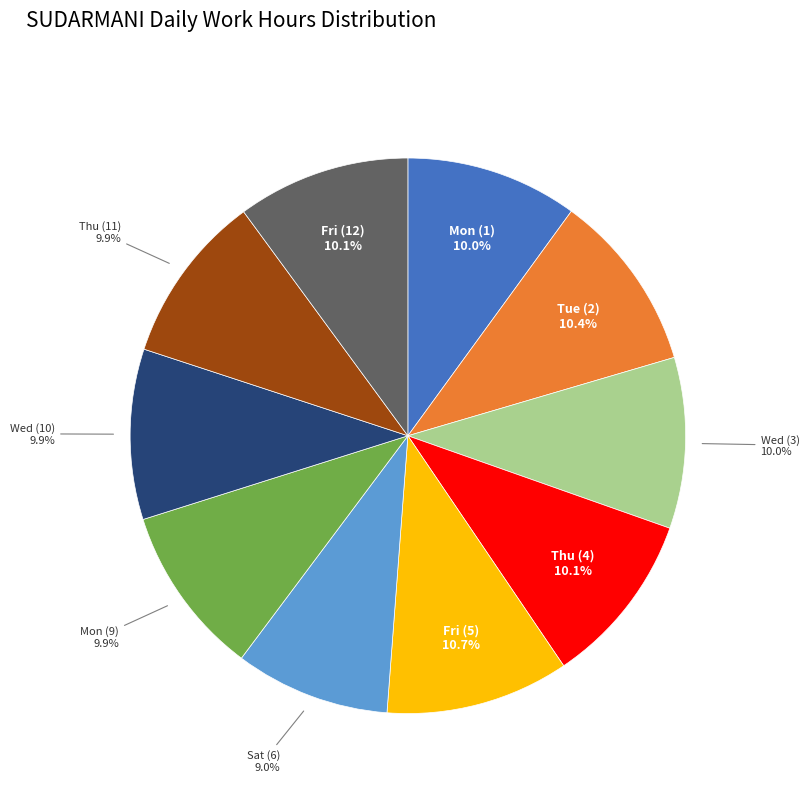

Is there a majority slice in this chart?

No